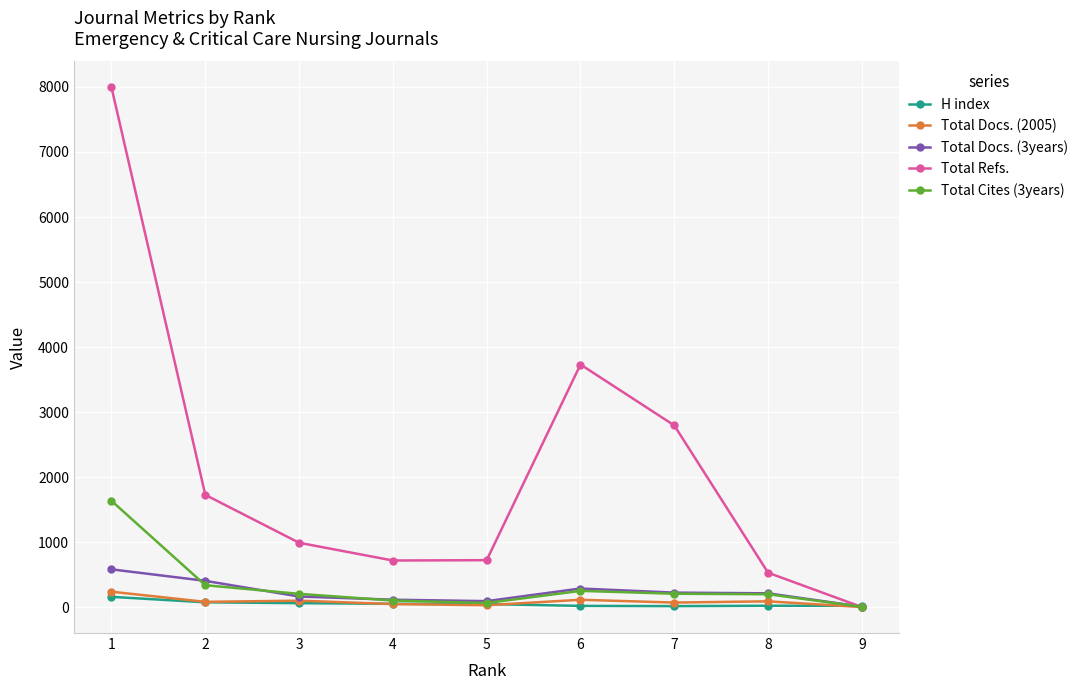

What is the difference between the H index values at 1 and 8?

137